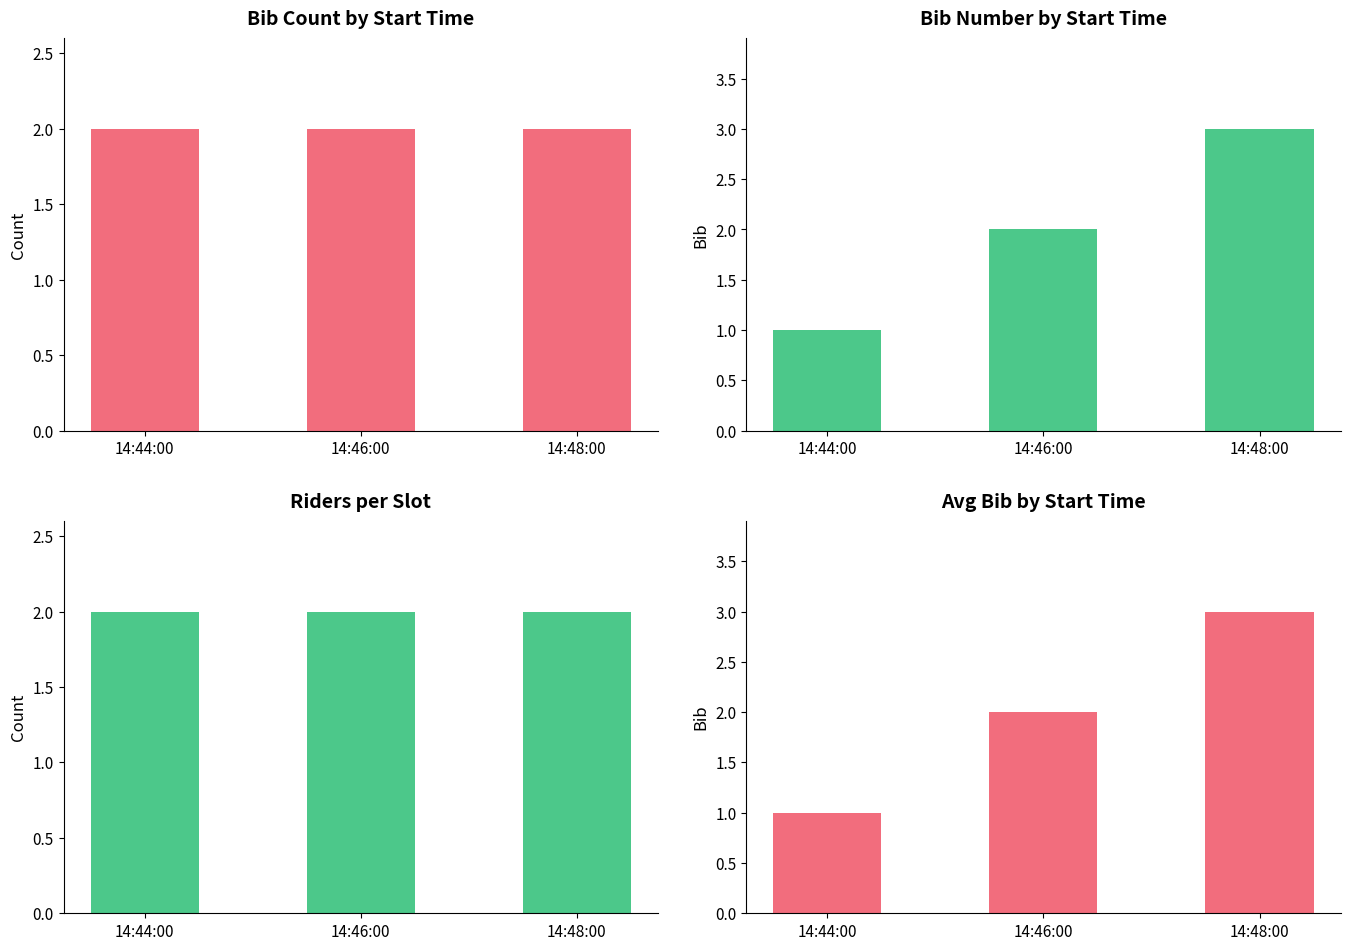

What position from the left is 14:46:00?

2